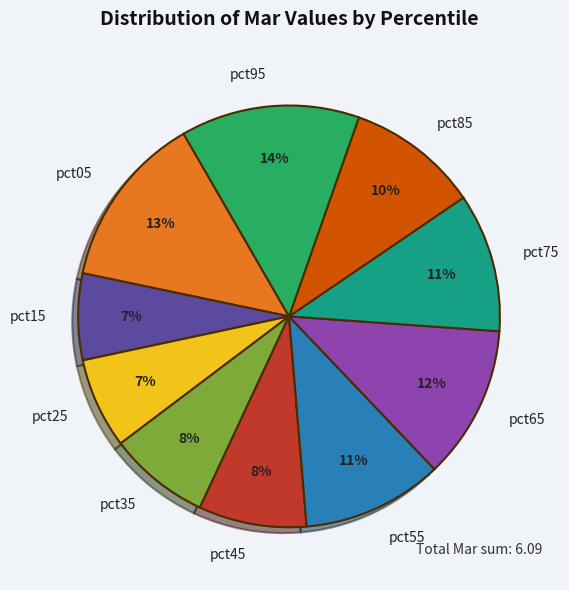

Does any single category account for the majority?

No